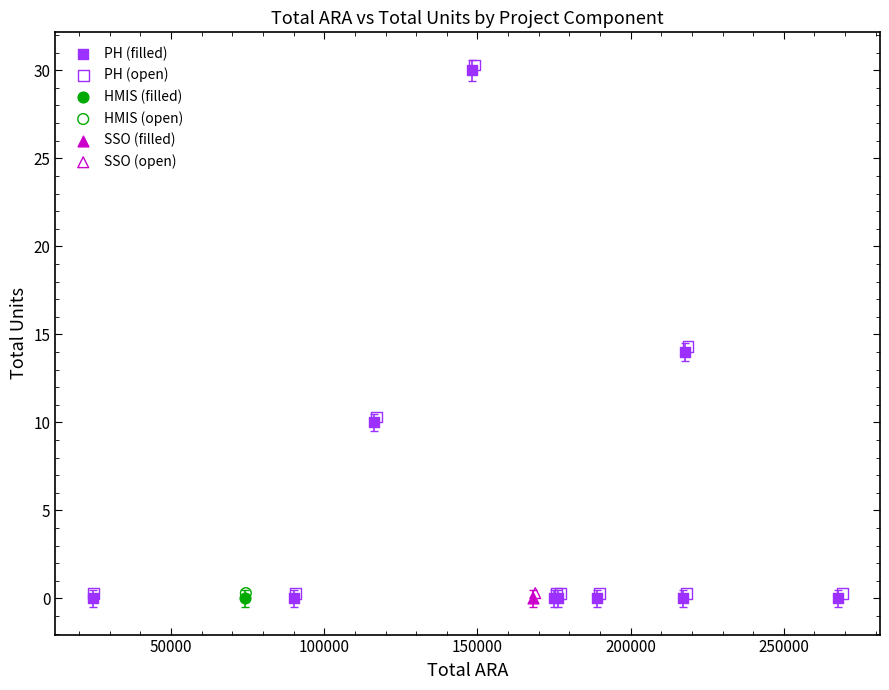

What are all the series names shown in the legend?

PH (filled), PH (open), HMIS (filled), HMIS (open), SSO (filled), SSO (open)